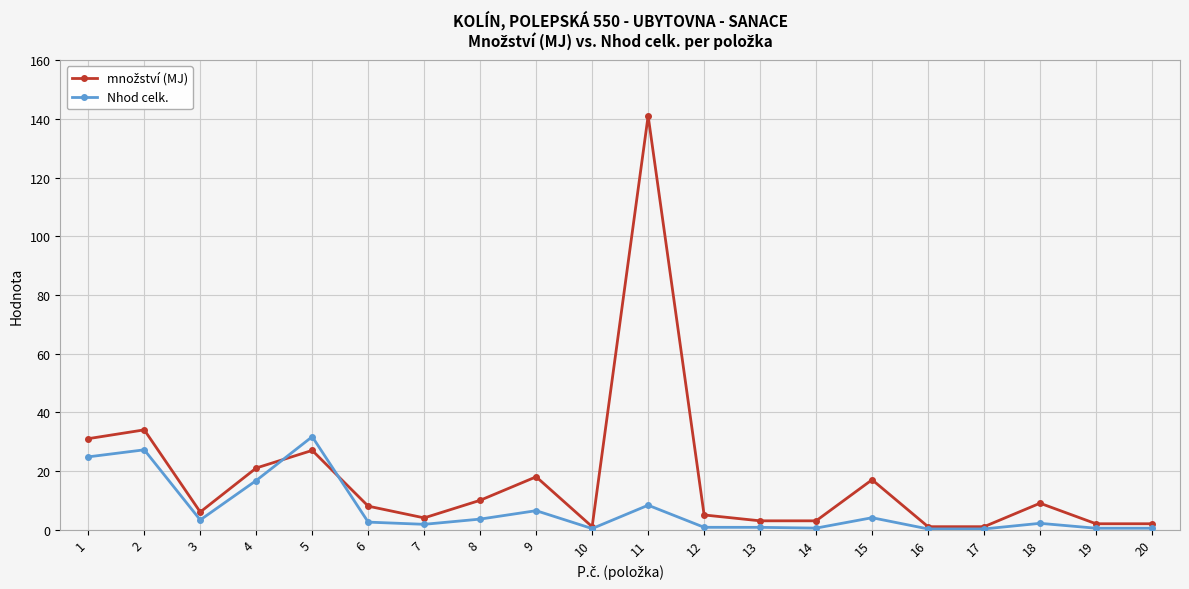

Where does the Nhod celk. series first go above 2?

1